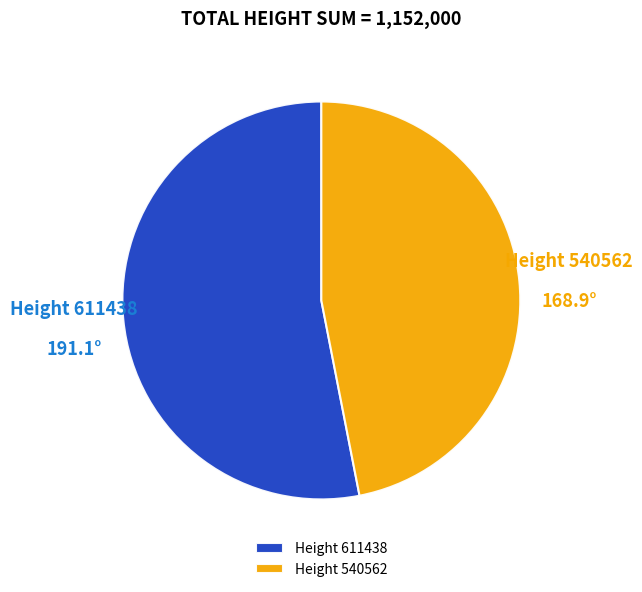

Is Height 540562 the majority of the pie?

No